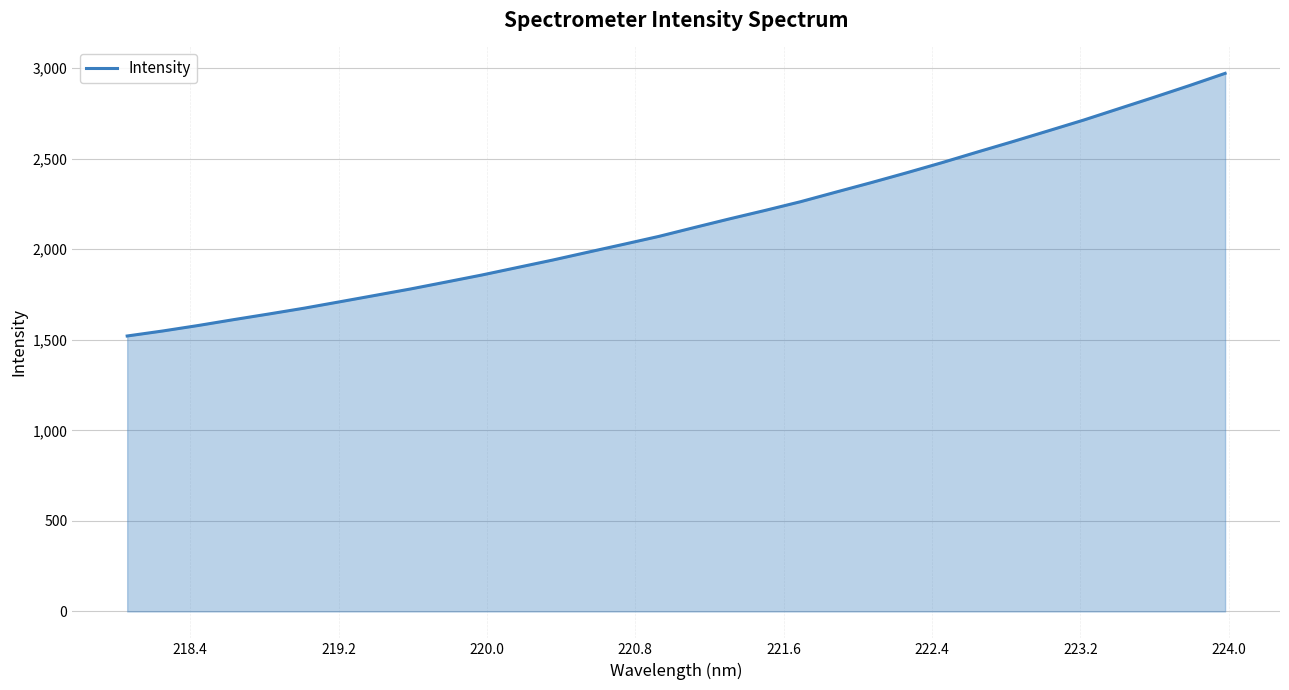

True or false: the data has more than 1 interior local peaks.

False